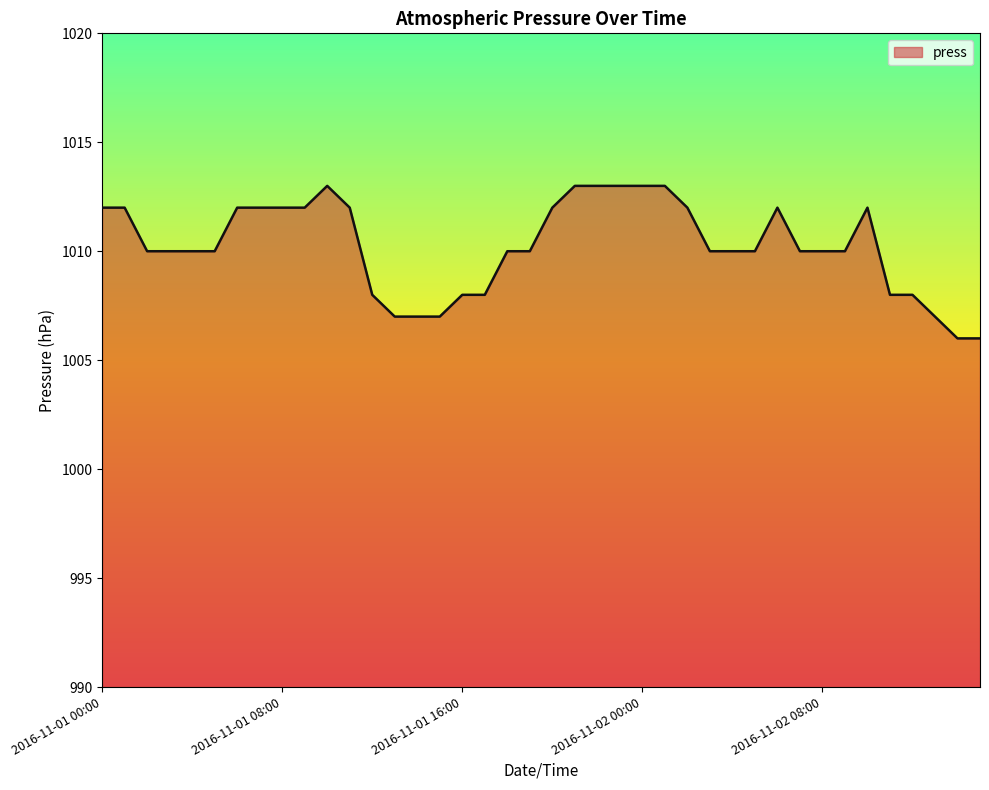

Reading left to right, what are all the values shown in this chart?

1012	1012	1010	1010	1010	1010	1012	1012	1012	1012	1013	1012	1008	1007	1007	1007	1008	1008	1010	1010	1012	1013	1013	1013	1013	1013	1012	1010	1010	1010	1012	1010	1010	1010	1012	1008	1008	1007	1006	1006